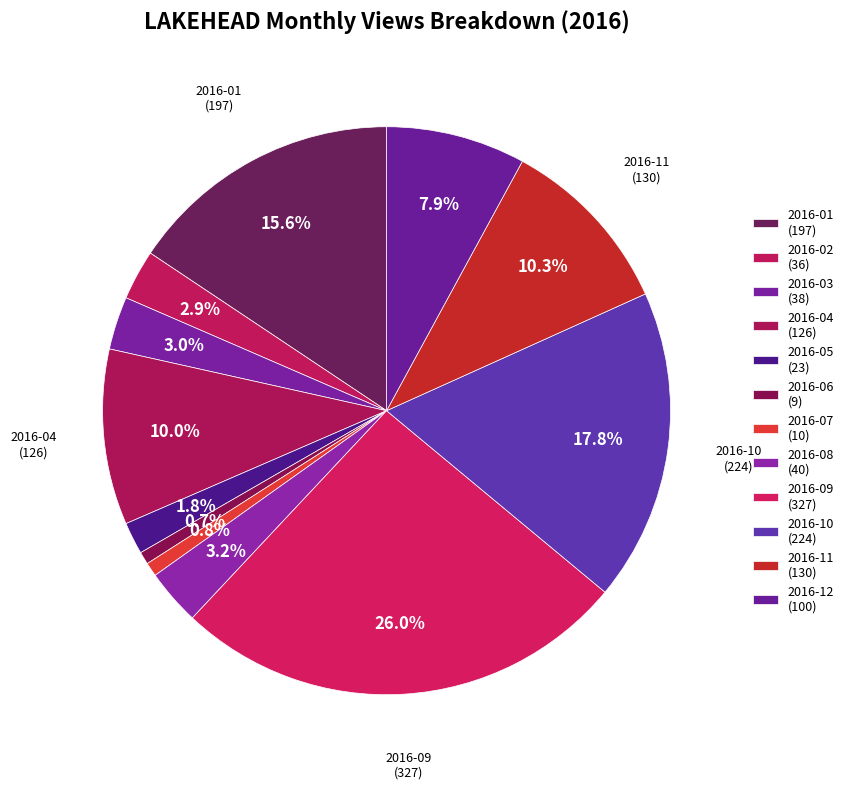

Is the sum of 2016-08 and 2016-04 greater than half?

No